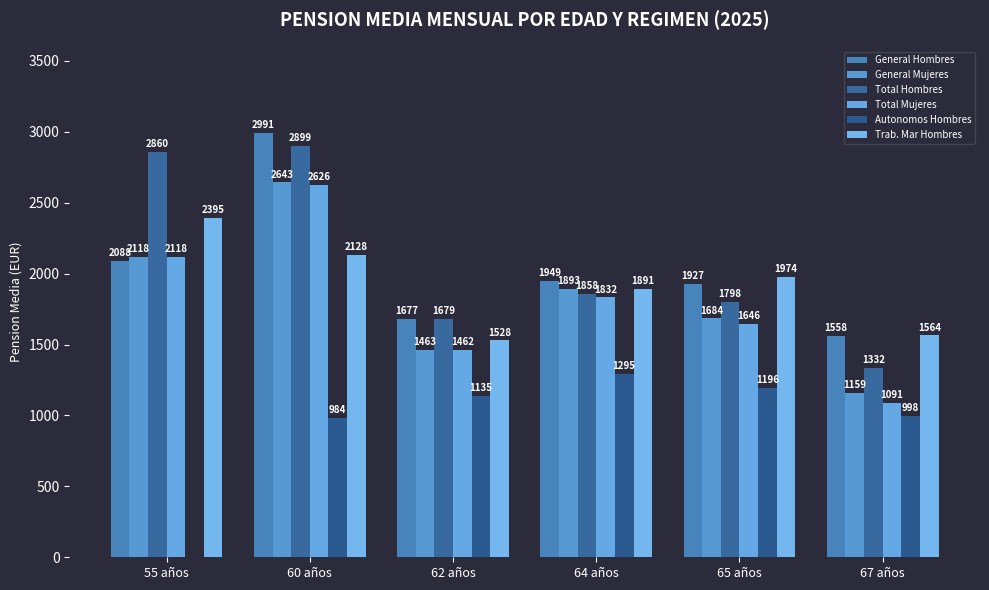

Are the bars horizontal?

No